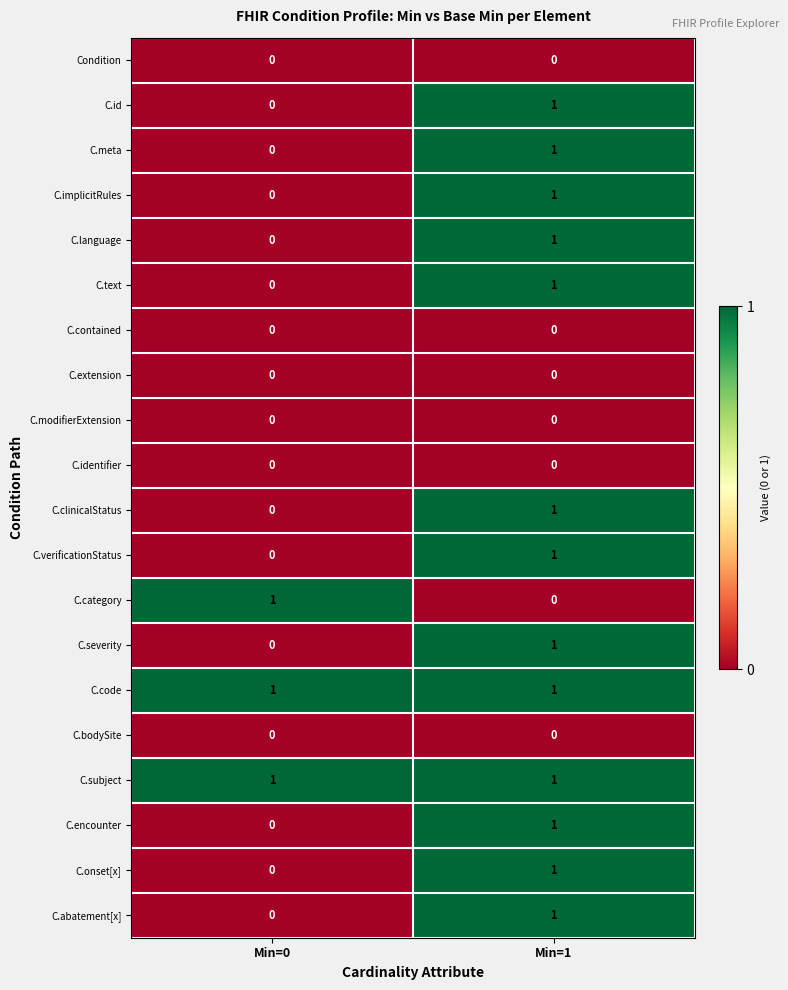

What is the difference between the highest and lowest values at Min=1?

1